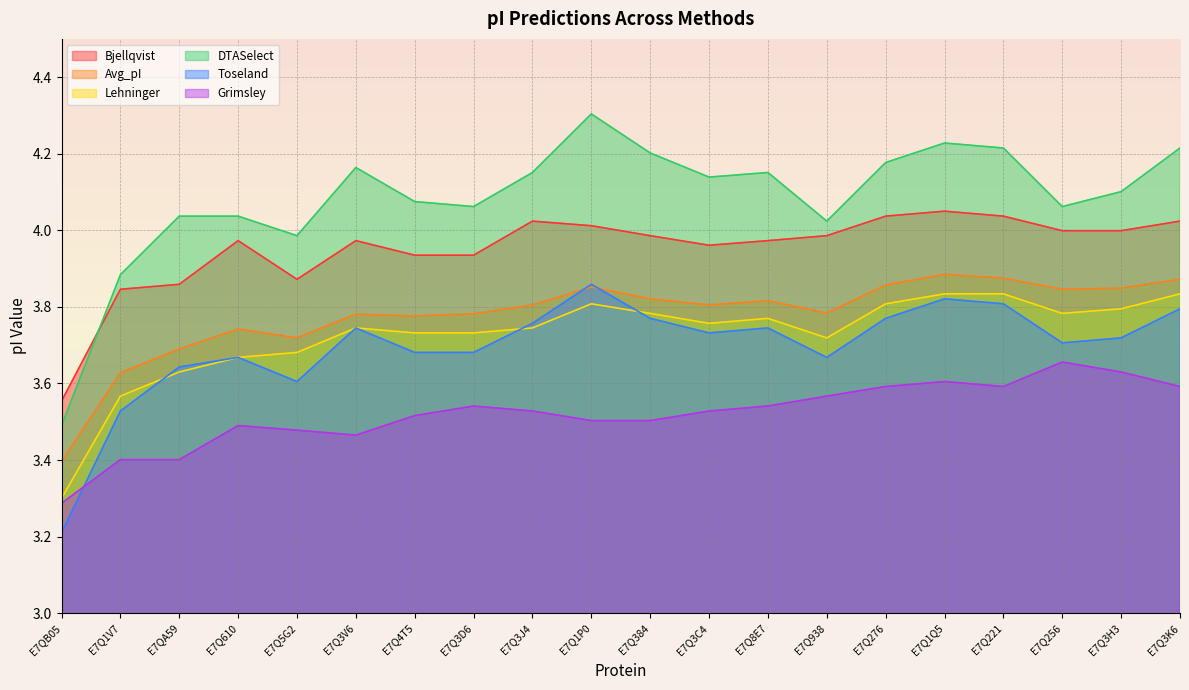

What value does the Avg_pI series have at E7Q5G2?

3.7